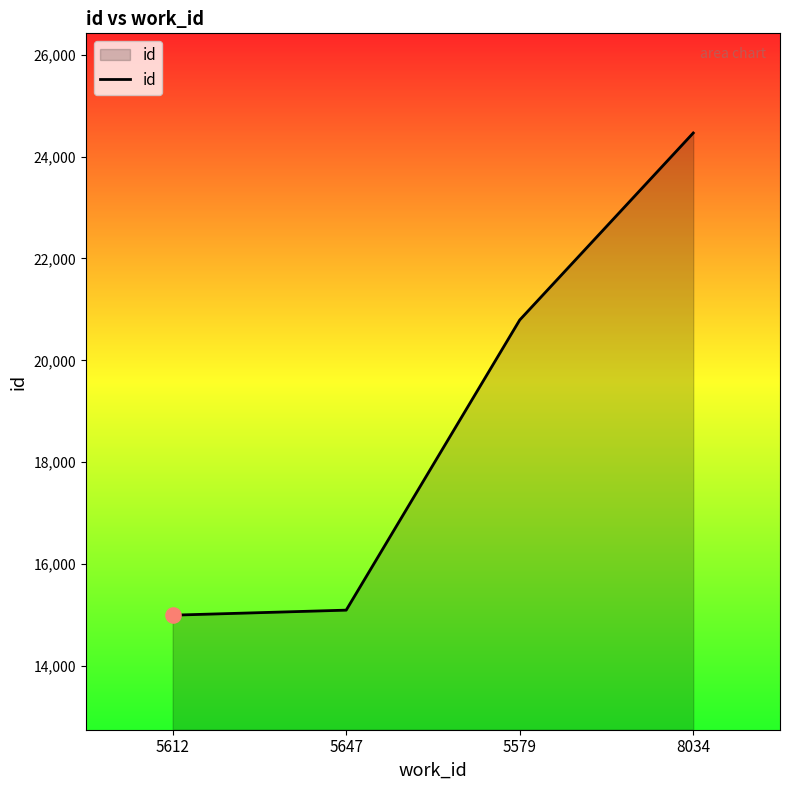

Which has a higher value, 8034 or 5612?

8034